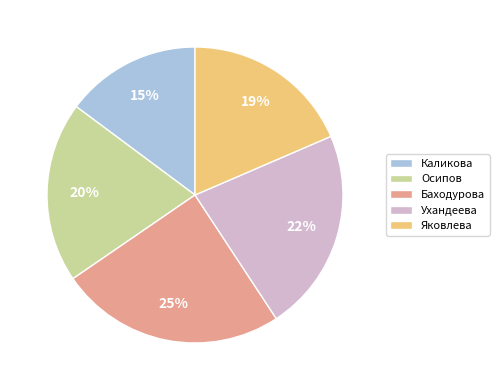

To the nearest percent, what portion does Каликова represent?

15%